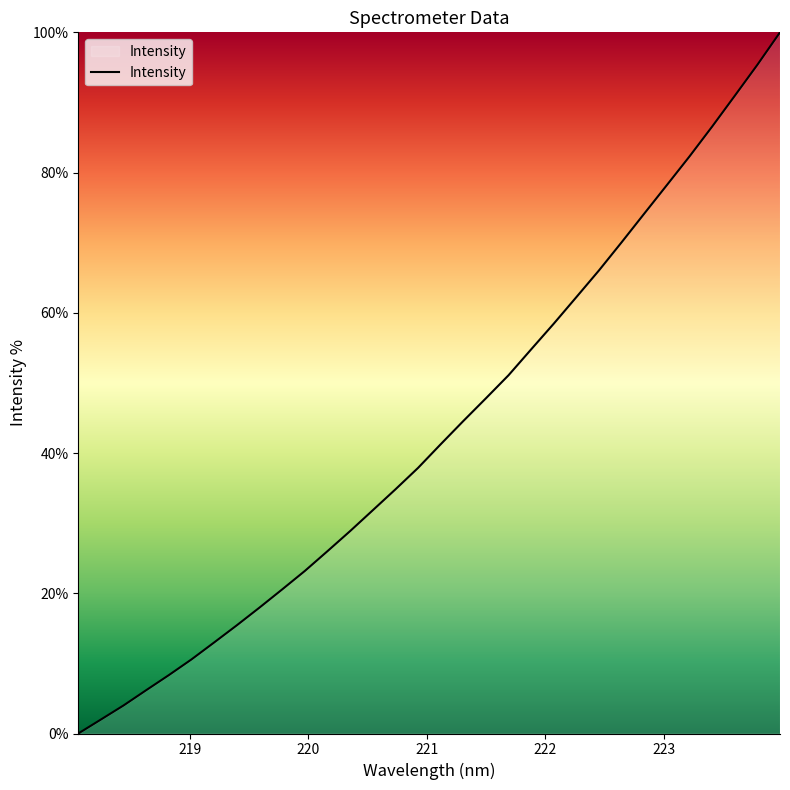

What is the maximum value shown in the chart?

100.0